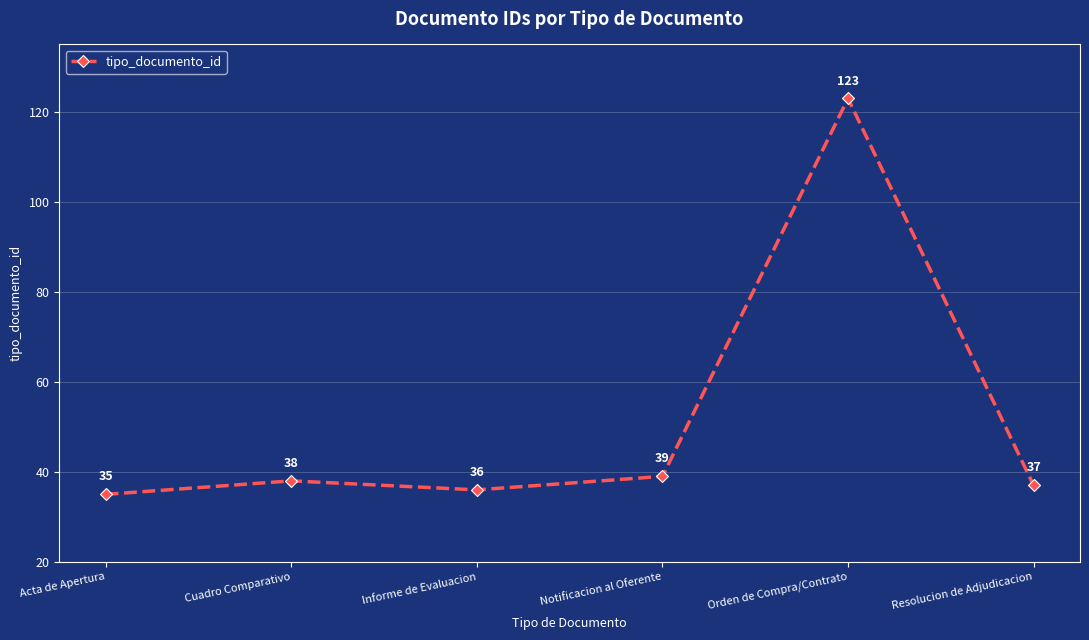

What is the value of the 4th point from the left?

39